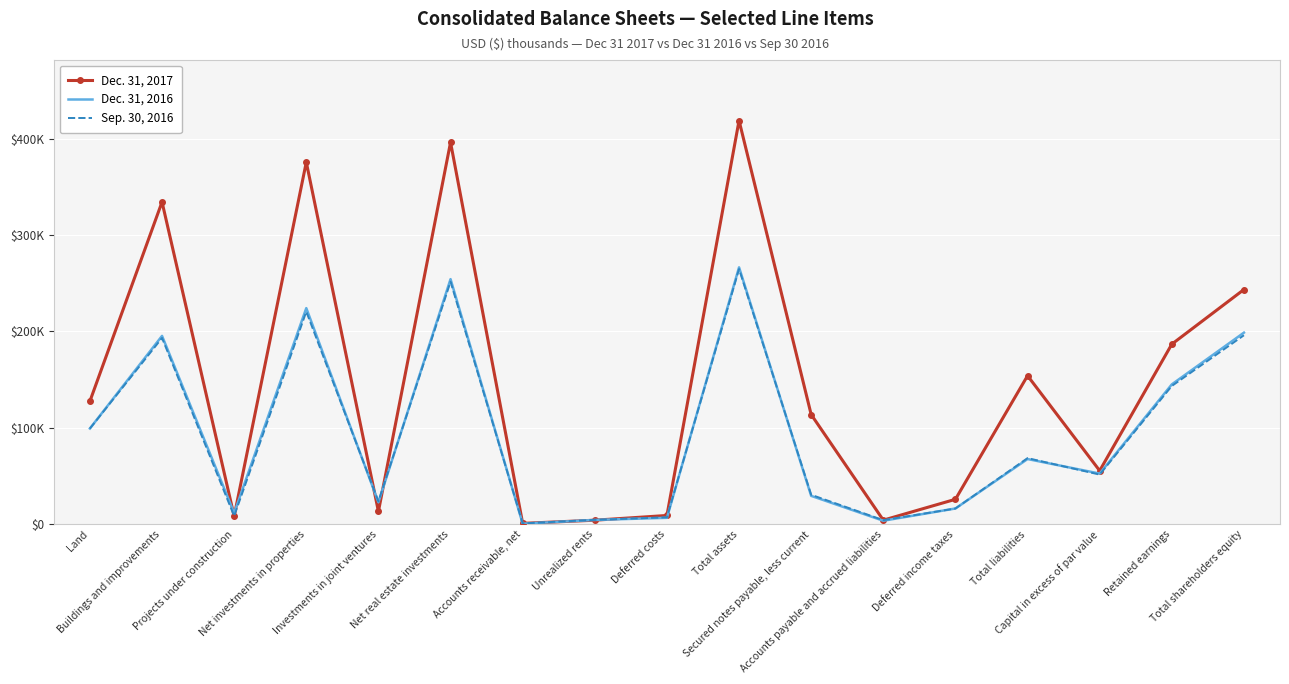

What is the difference between the maximum and second lowest values in the Dec. 31, 2017 series?

414423